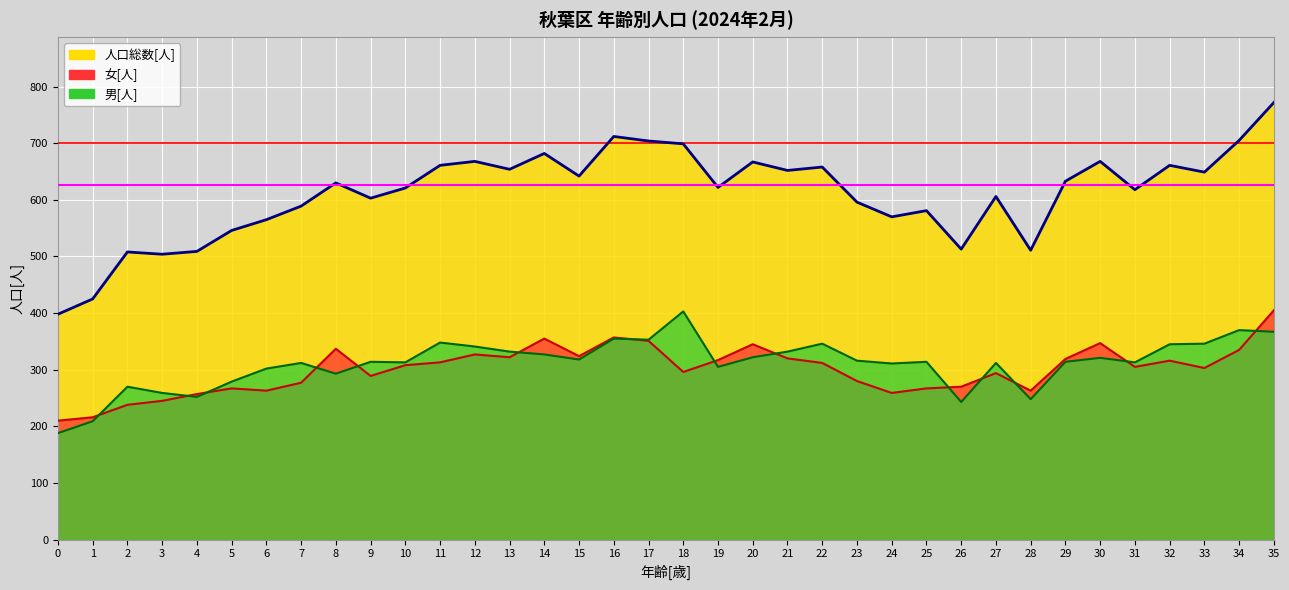

Is it true that 女[人] equals 277 at 7?

True